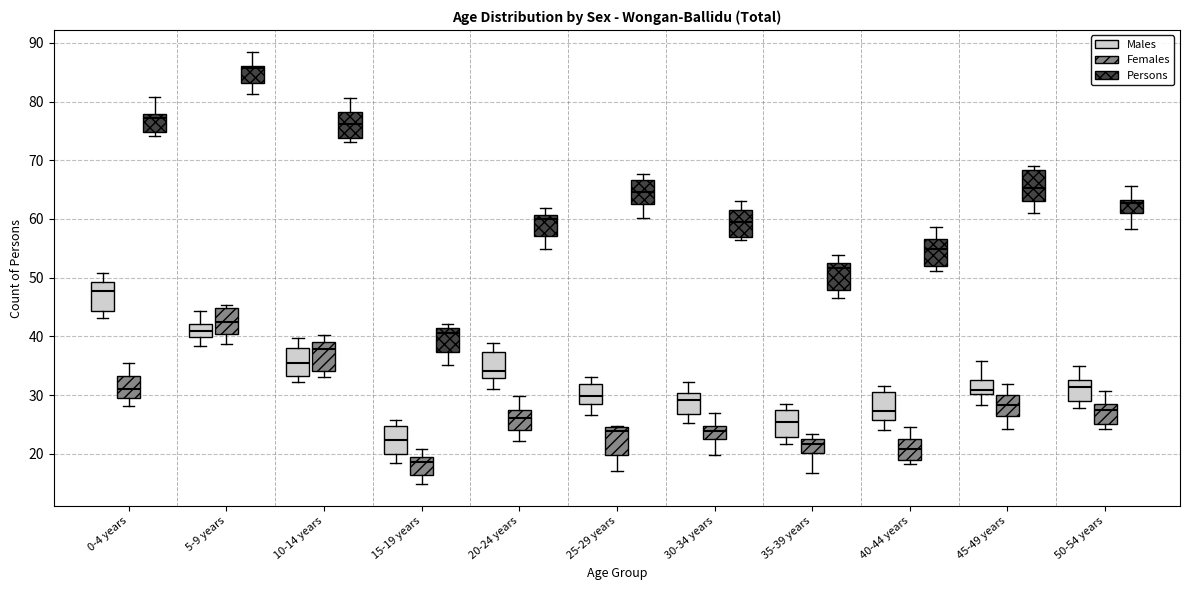

Reading left to right, transcribe this box plot: for each box, give where its median line is, the range the box spans, and where its two whiskers end, as read against the y-axis. The values are not printed on the chart, so give them approximately, as read against the axis.

0-4 years (Males): median 48, box 44 to 49, whiskers 43 to 51
0-4 years (Females): median 31, box 29 to 33, whiskers 28 to 35
0-4 years (Persons): median 77, box 75 to 78, whiskers 74 to 81
5-9 years (Males): median 41, box 40 to 42, whiskers 38 to 44
5-9 years (Females): median 42, box 40 to 45, whiskers 39 to 45 (just above the box's upper edge)
5-9 years (Persons): median 86 (just below the box's upper edge), box 83 to 86, whiskers 81 to 89
10-14 years (Males): median 36, box 33 to 38, whiskers 32 to 40
10-14 years (Females): median 38, box 34 to 39, whiskers 33 to 40
10-14 years (Persons): median 76, box 74 to 78, whiskers 73 to 81
15-19 years (Males): median 22, box 20 to 25, whiskers 18 to 26
15-19 years (Females): median 19 (just below the box's upper edge), box 16 to 19, whiskers 15 to 21
15-19 years (Persons): median 41 (just below the box's upper edge), box 37 to 41, whiskers 35 to 42
20-24 years (Males): median 34, box 33 to 37, whiskers 31 to 39
20-24 years (Females): median 26, box 24 to 27, whiskers 22 to 30
20-24 years (Persons): median 60, box 57 to 61, whiskers 55 to 62
25-29 years (Males): median 30, box 29 to 32, whiskers 27 to 33
25-29 years (Females): median 24 (just below the box's upper edge), box 20 to 24, whiskers 17 to 25
25-29 years (Persons): median 65, box 63 to 67, whiskers 60 to 68
30-34 years (Males): median 29, box 27 to 30, whiskers 25 to 32
30-34 years (Females): median 24, box 23 to 25, whiskers 20 to 27
30-34 years (Persons): median 60, box 57 to 62, whiskers 56 to 63
35-39 years (Males): median 25, box 23 to 27, whiskers 22 to 28
35-39 years (Females): median 22 (inside the box), box 20 to 22, whiskers 17 to 23
35-39 years (Persons): median 52, box 48 to 53, whiskers 47 to 54
40-44 years (Males): median 27, box 26 to 31, whiskers 24 to 32
40-44 years (Females): median 21, box 19 to 23, whiskers 18 to 25
40-44 years (Persons): median 55, box 52 to 57, whiskers 51 to 59
45-49 years (Males): median 31, box 30 to 33, whiskers 28 to 36
45-49 years (Females): median 28, box 26 to 30, whiskers 24 to 32
45-49 years (Persons): median 65, box 63 to 68, whiskers 61 to 69
50-54 years (Males): median 31, box 29 to 33, whiskers 28 to 35
50-54 years (Females): median 27, box 25 to 28, whiskers 24 to 31
50-54 years (Persons): median 63 (just below the box's upper edge), box 61 to 63, whiskers 58 to 66